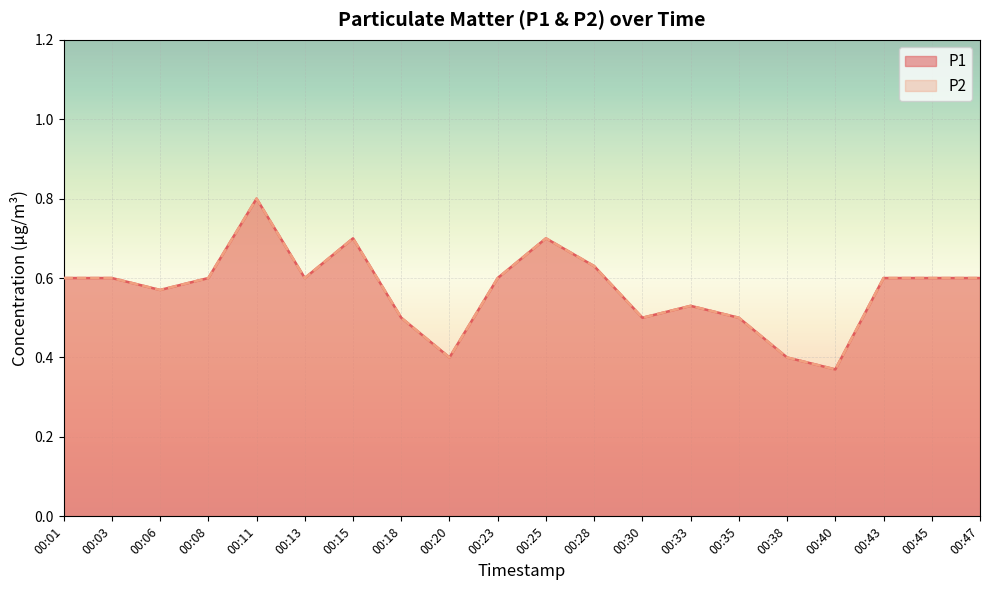

True or false: P2 and P1 cross at least once.

False